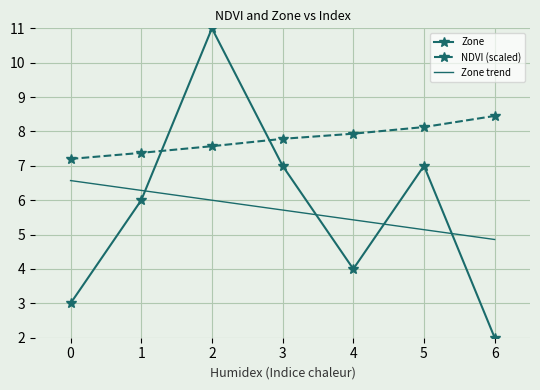

Reading left to right, what are all the values shown in this chart?

Zone: 0=3.0	1=6.0	2=11.0	3=7.0	4=4.0	5=7.0	6=2.0
NDVI (scaled): 0=7.2	1=7.4	2=7.6	3=7.8	4=7.9	5=8.1	6=8.5
Zone trend: 0=6.6	1=6.3	2=6.0	3=5.7	4=5.4	5=5.1	6=4.9